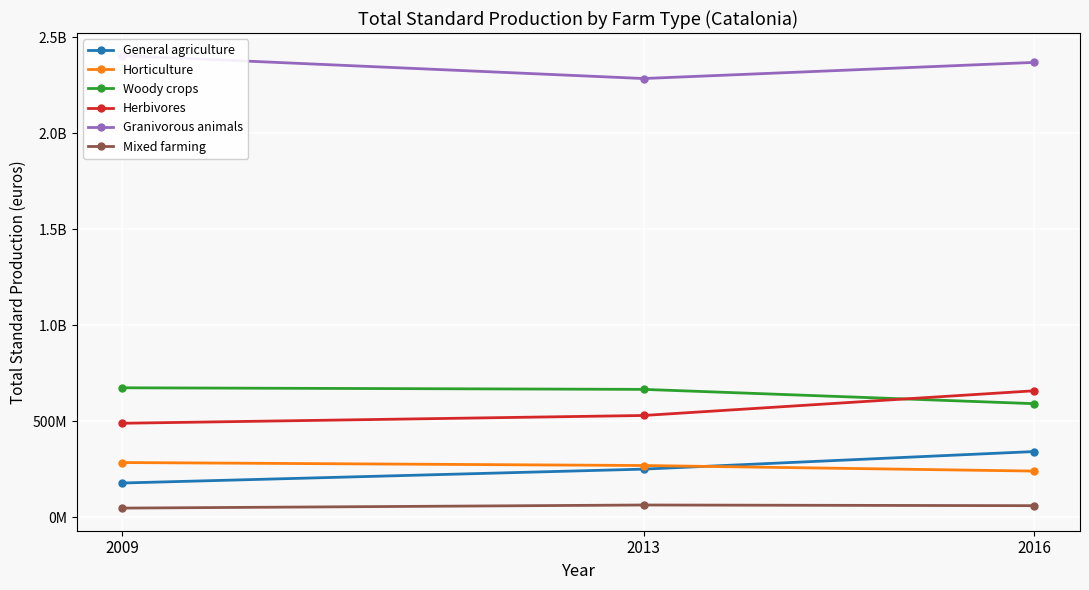

Reading right to left, what are all the values shown in this chart?

General agriculture: 343328712	251705790	179415178
Horticulture: 241596353	270541850	286089668
Woody crops: 592498376	667020323	675214147
Herbivores: 659771811	531052589	490548656
Granivorous animals: 2369581137	2285503791	2404652373
Mixed farming: 61440789	64920653	48817532